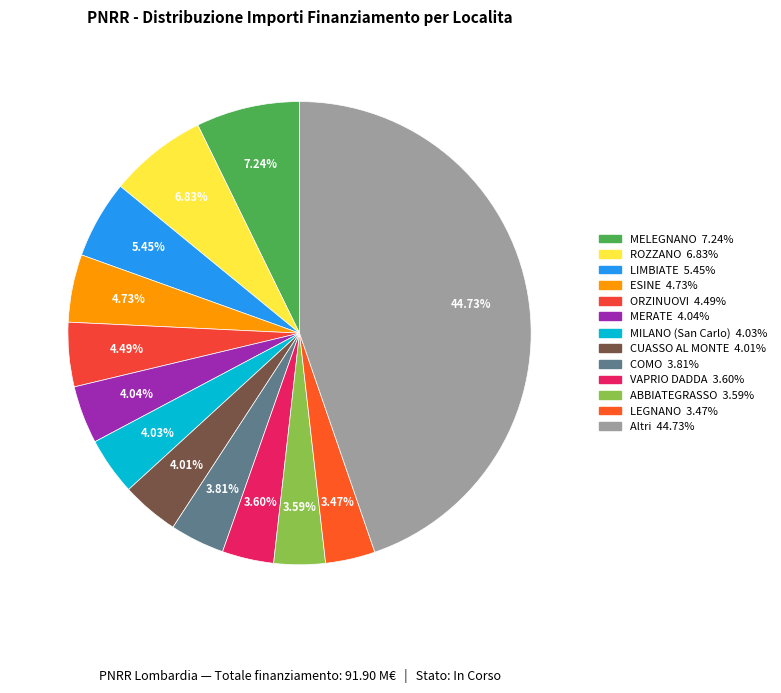

How many slices are in this pie chart?

13